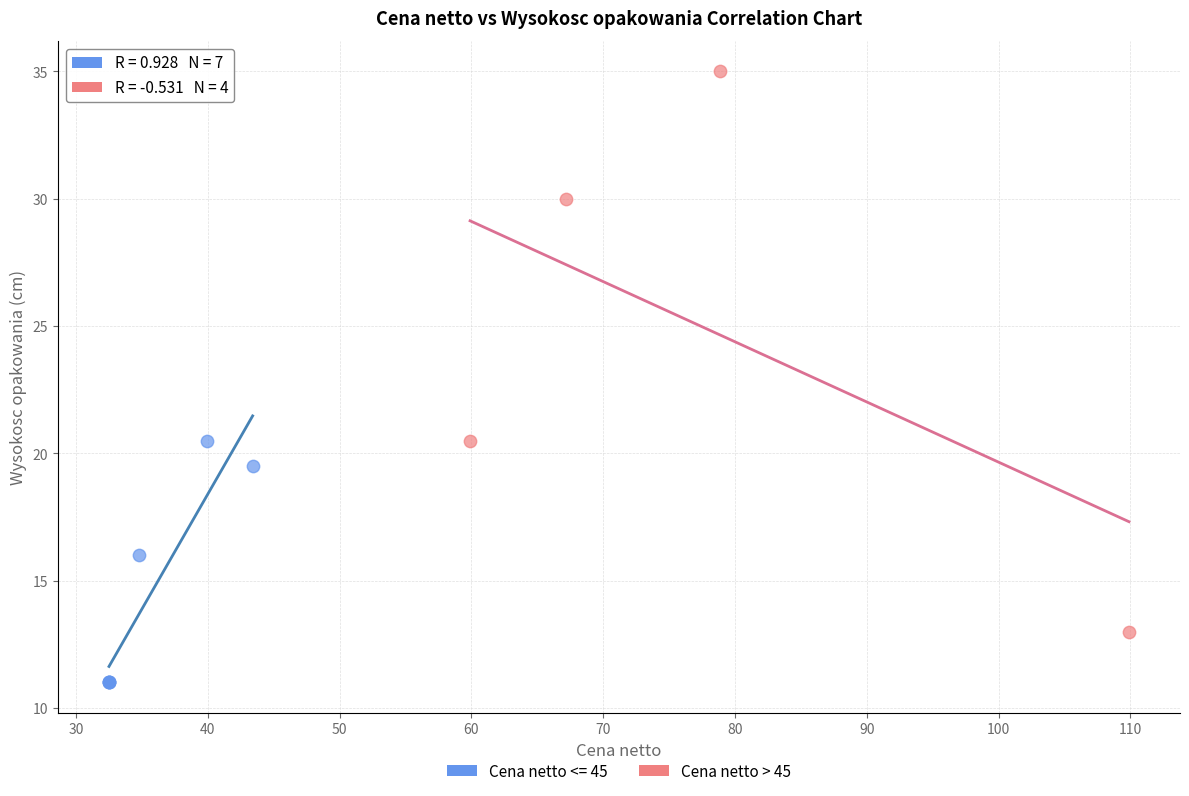

Which series has the widest spread of Y values?

Cena netto > 45